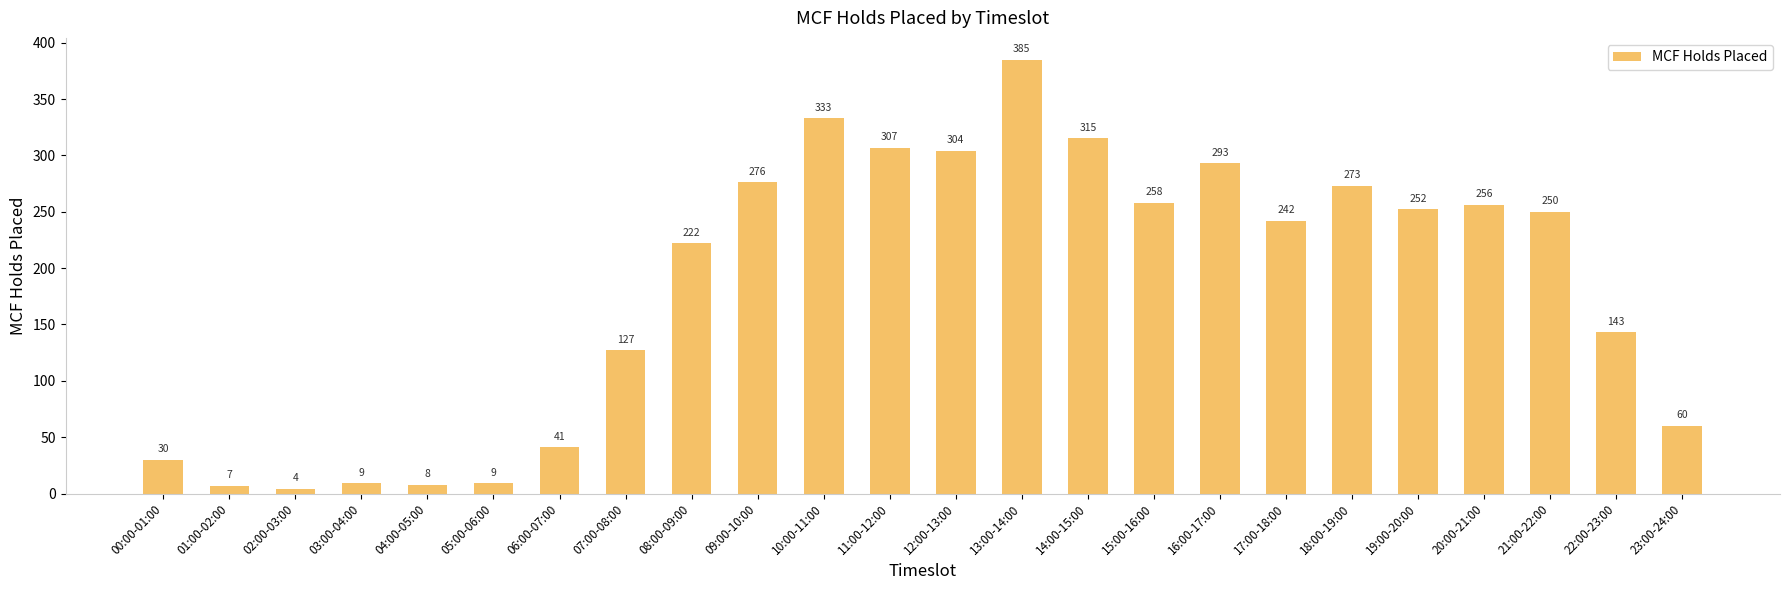

The chart shows a value of 422 at 16:00-17:00. True or false?

False